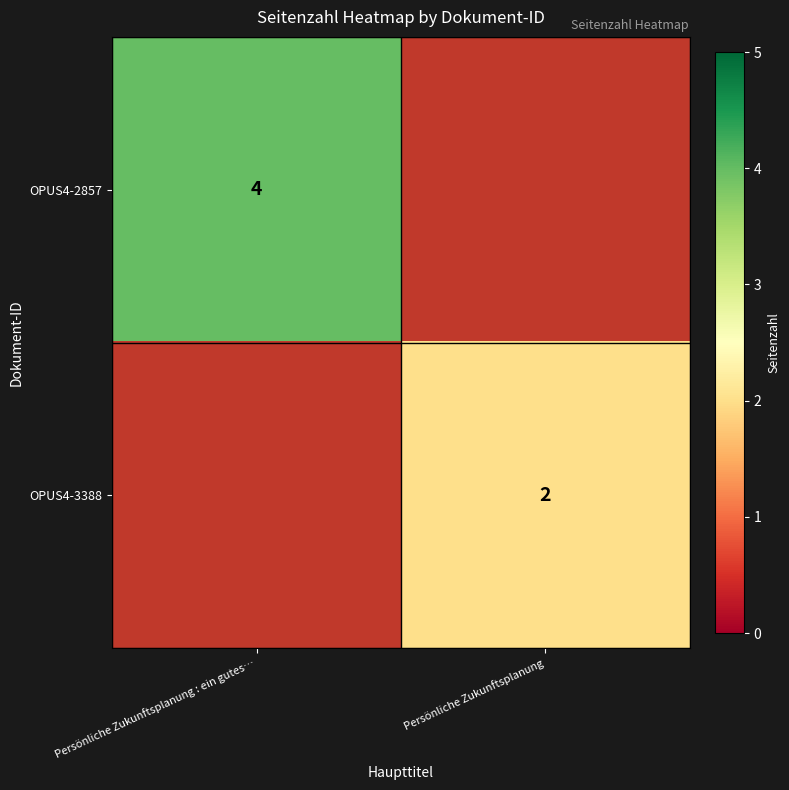

Is it true that OPUS4-2857 equals 6.8 at Persönliche Zukunftsplanung : ein gutes…?

False